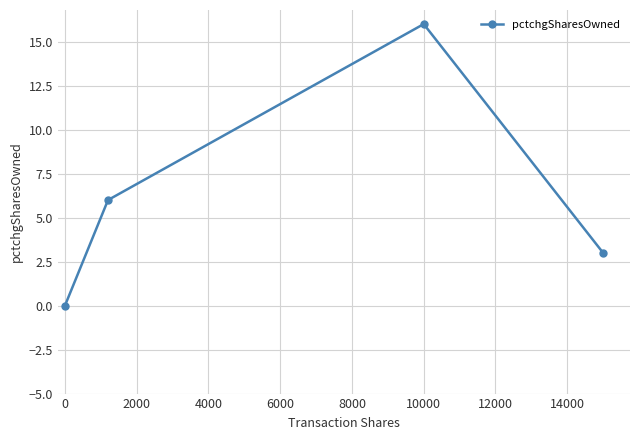

How many interior local peaks (higher than both neighbors) does the data have?

1